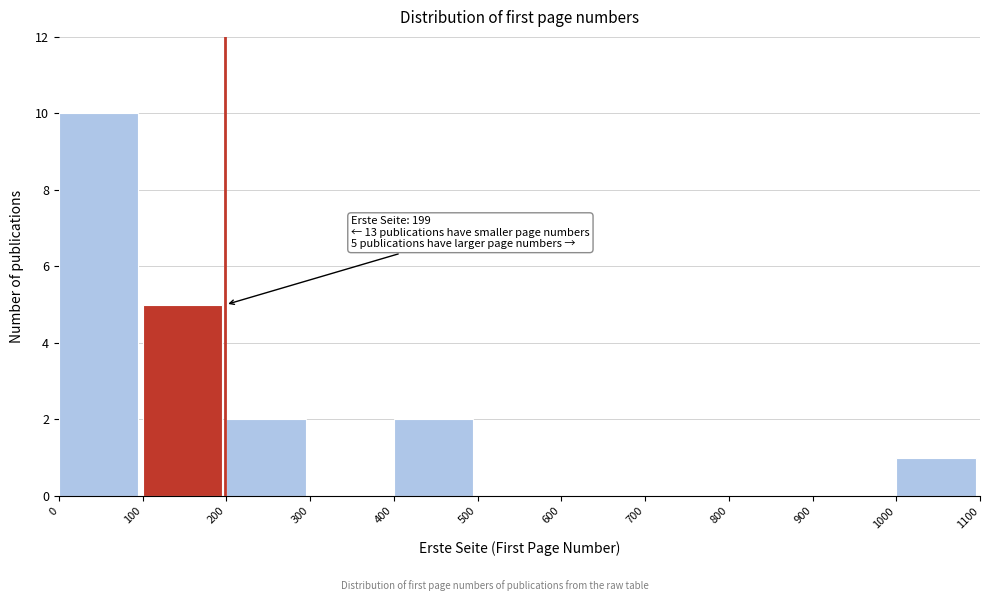

Over which range of the x-axis is the bar tallest?

0 to 100